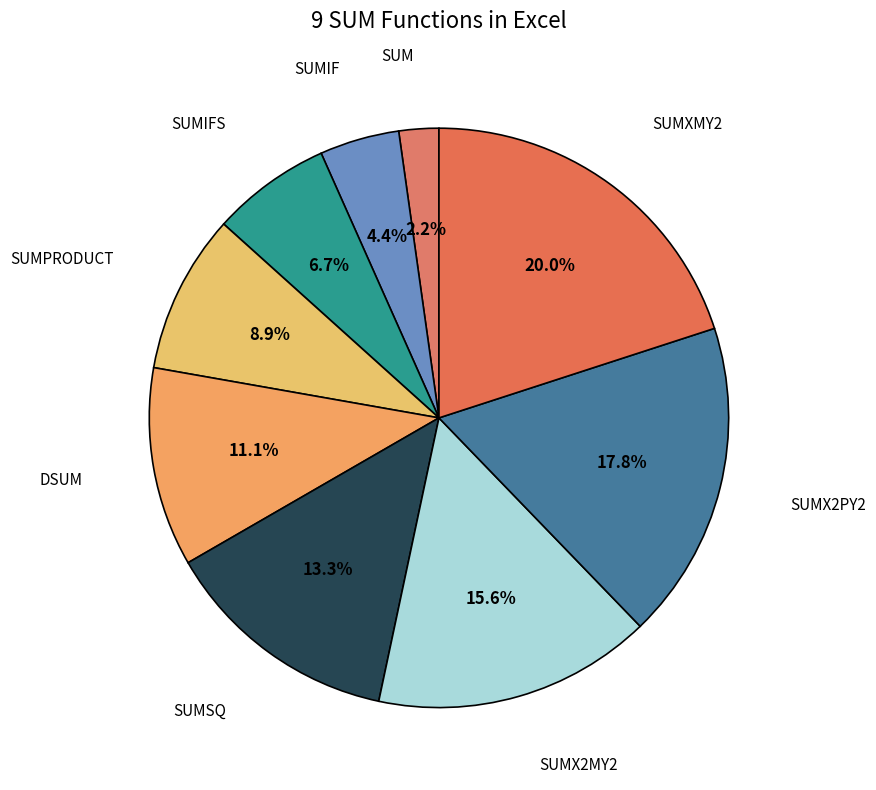

To the nearest percent, what is the average slice percentage?

11%